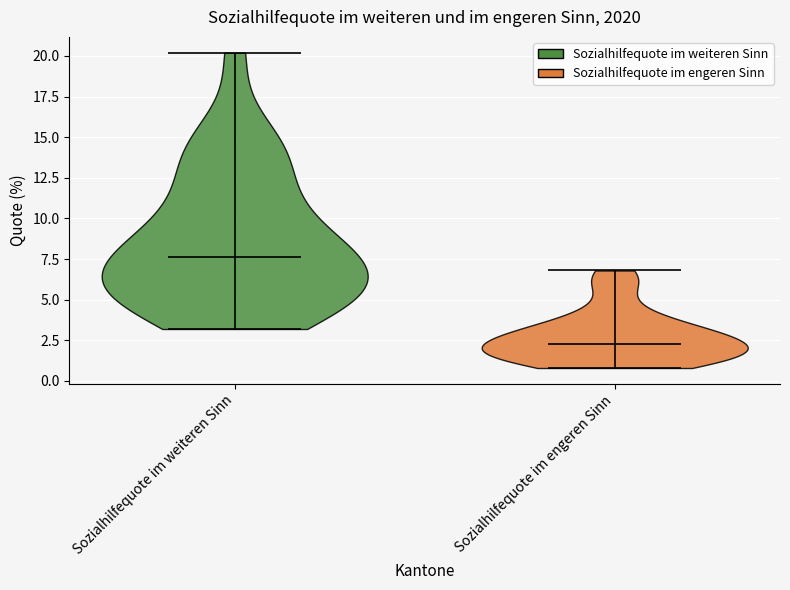

Reading left to right, read every violin against the y-axis: where its median line is, and the lowest and highest points it reaches. The values are not printed on the chart, so give them approximately, as read against the axis.

Sozialhilfequote im weiteren Sinn: median line 7.5, lowest point 3.0, highest point 20.0
Sozialhilfequote im engeren Sinn: median line 2.5, lowest point 1.0, highest point 7.0